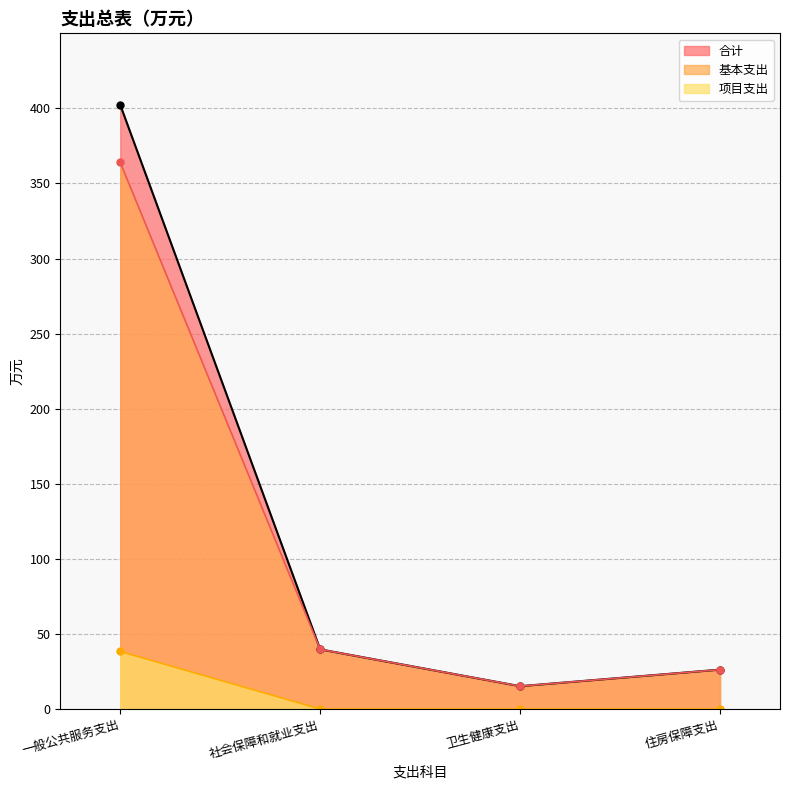

List the series in order of their peak value, lowest first.

项目支出, 基本支出, 合计